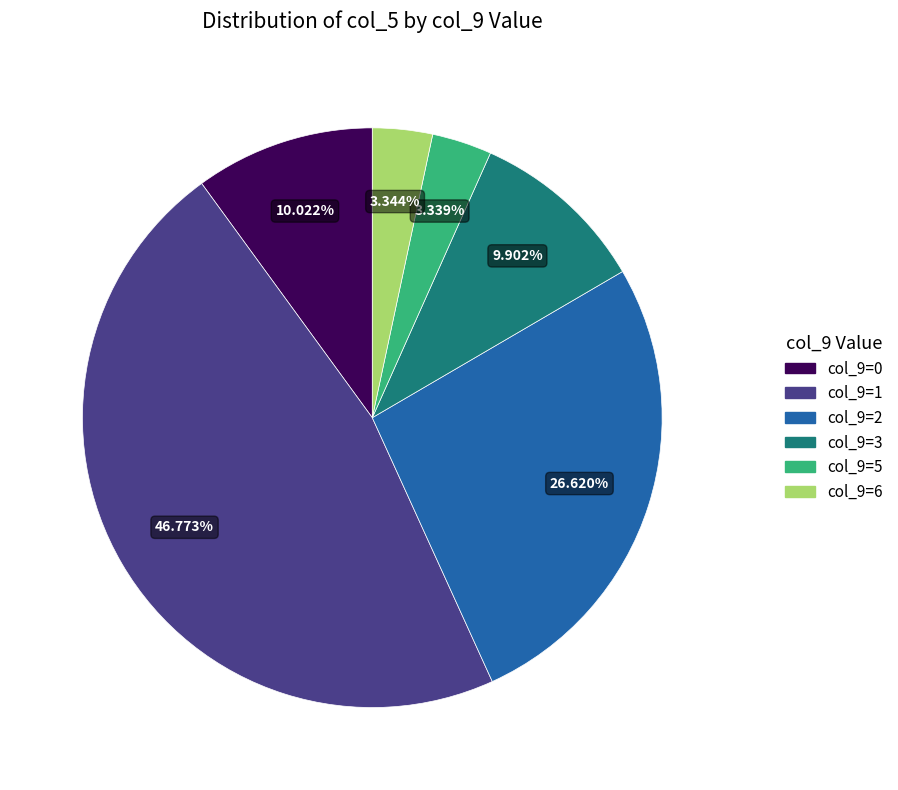

Is there a majority slice in this chart?

No